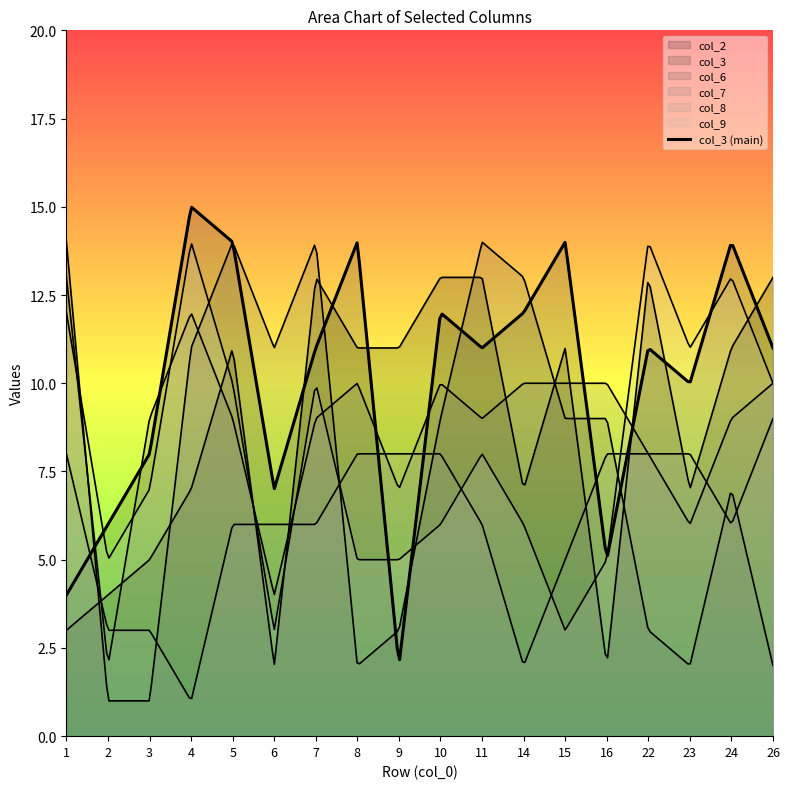

True or false: col_7 and col_6 intersect in this chart.

True